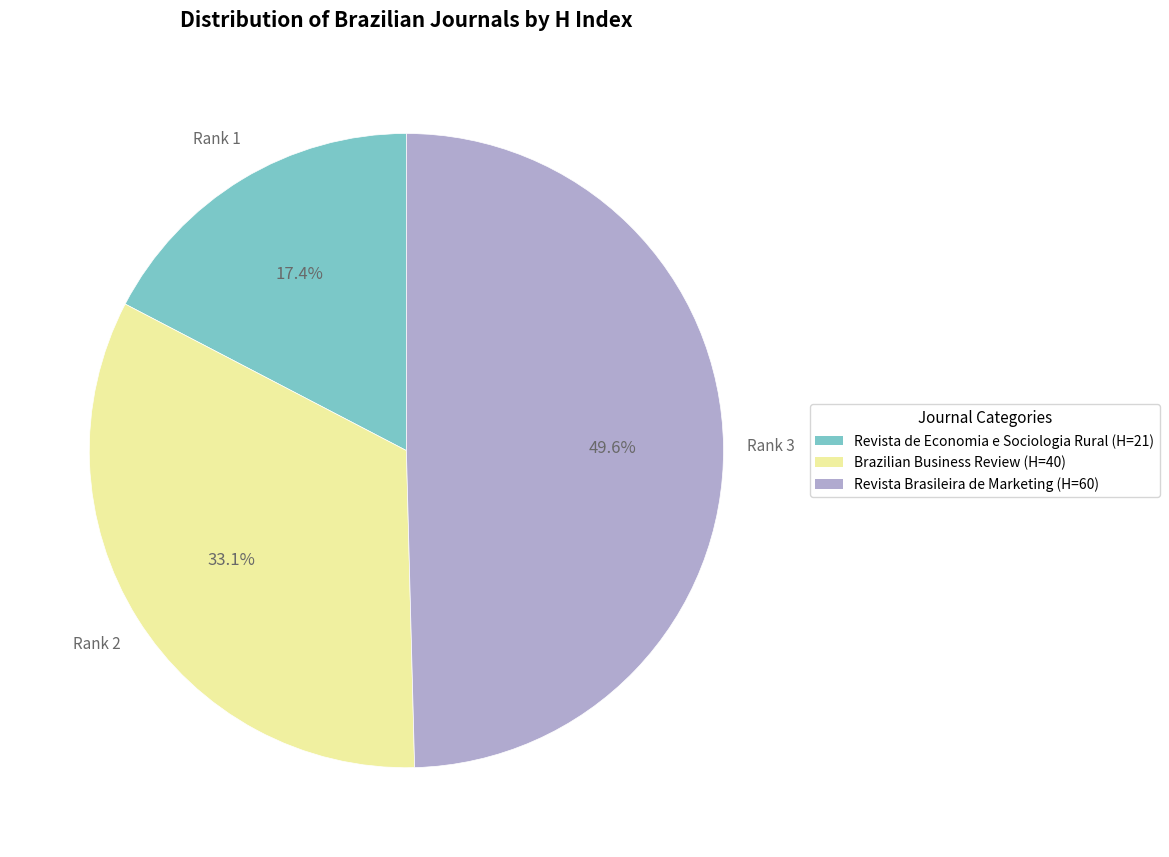

What is the smallest slice in the pie chart?

Revista de Economia e Sociologia Rural